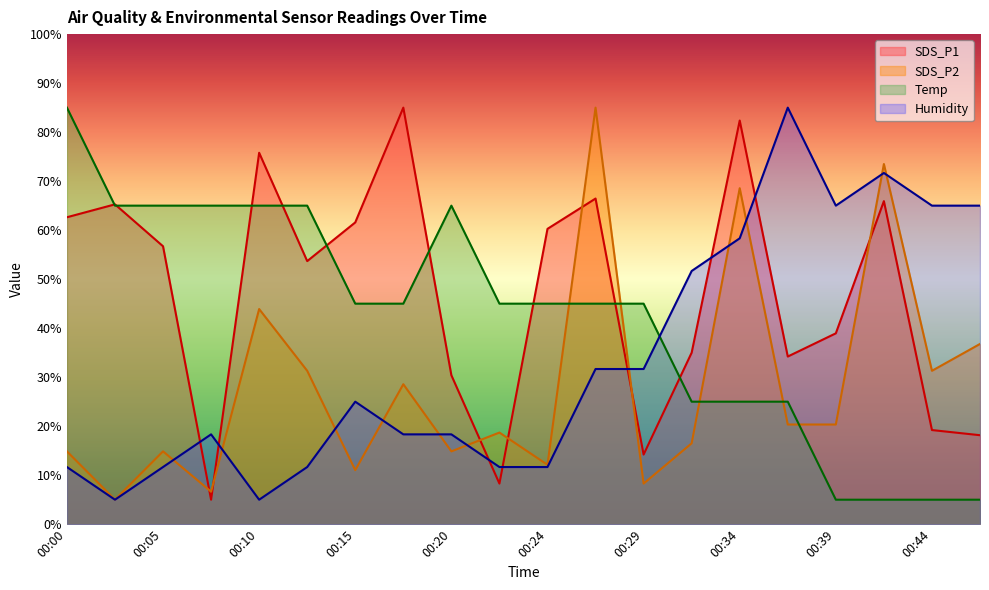

Does the chart display data point markers on the line(s)?

No